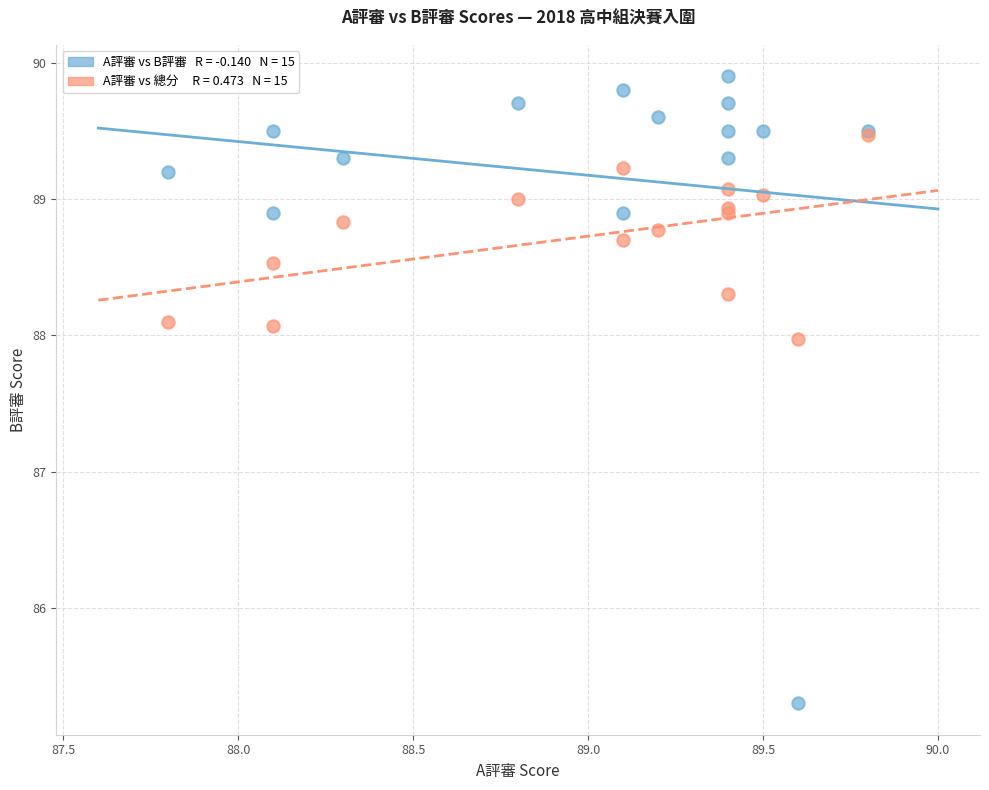

Across all series, what Y value is closest to 87?

88.0